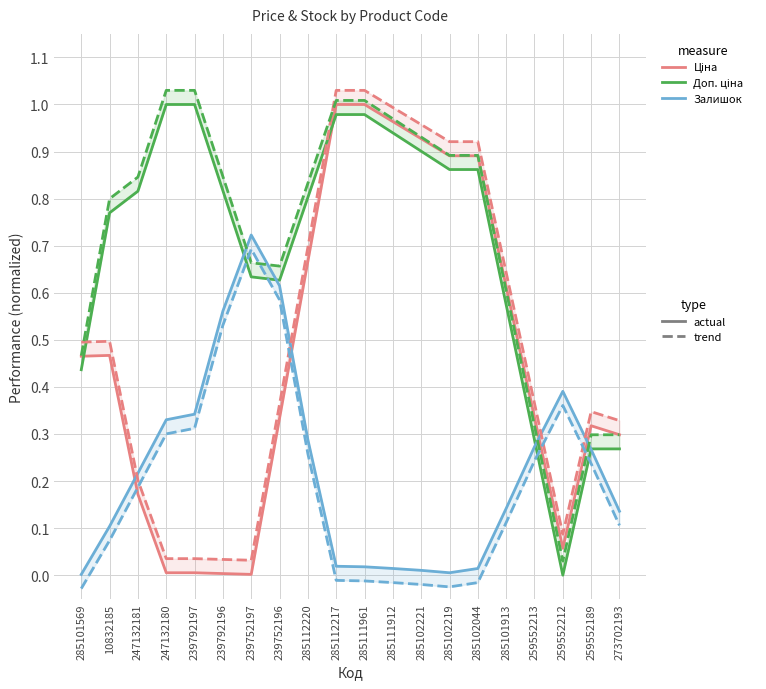

Rank the series at 285112217 from highest to lowest value.

Ціна (trend), Доп. ціна (trend), Ціна, Доп. ціна, Залишок, Залишок (trend)